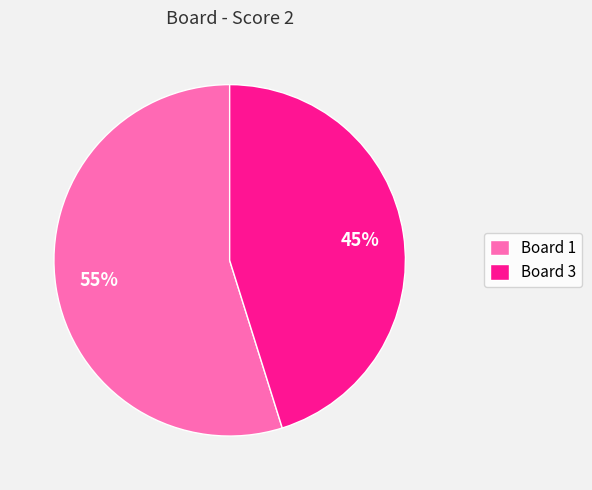

Do Board 1 and Board 3 together represent more than half of the pie?

Yes